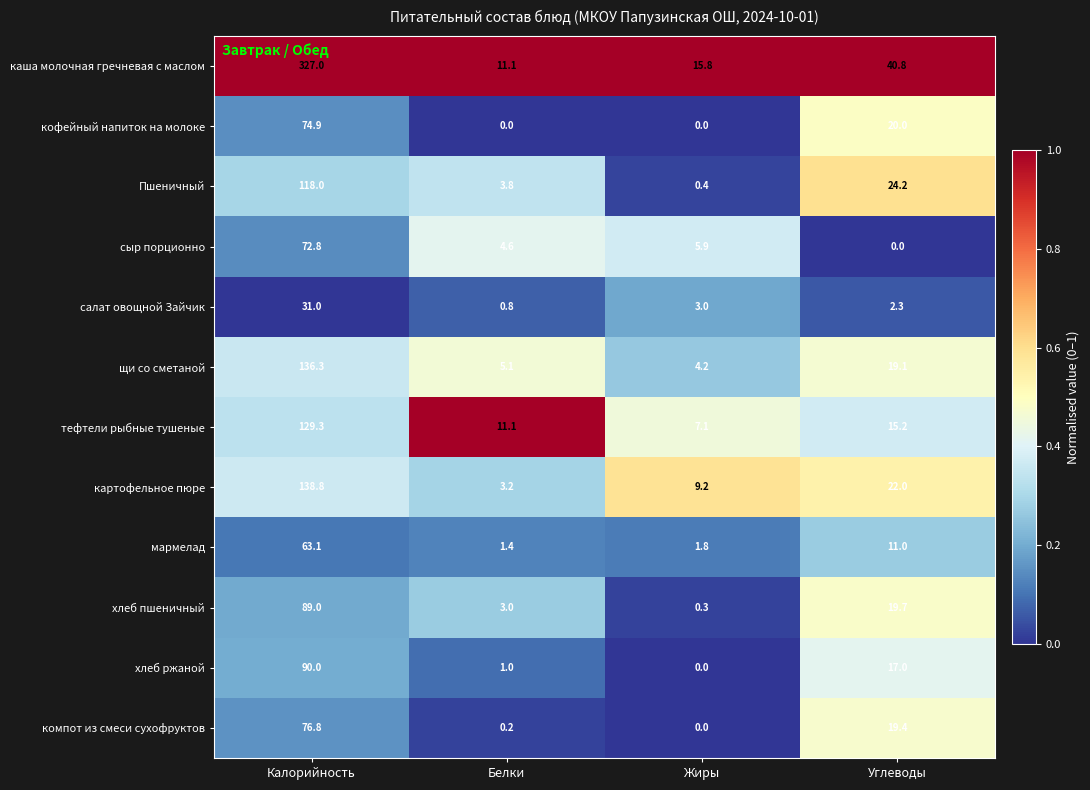

Which series has the largest total across all categories?

каша молочная гречневая с маслом